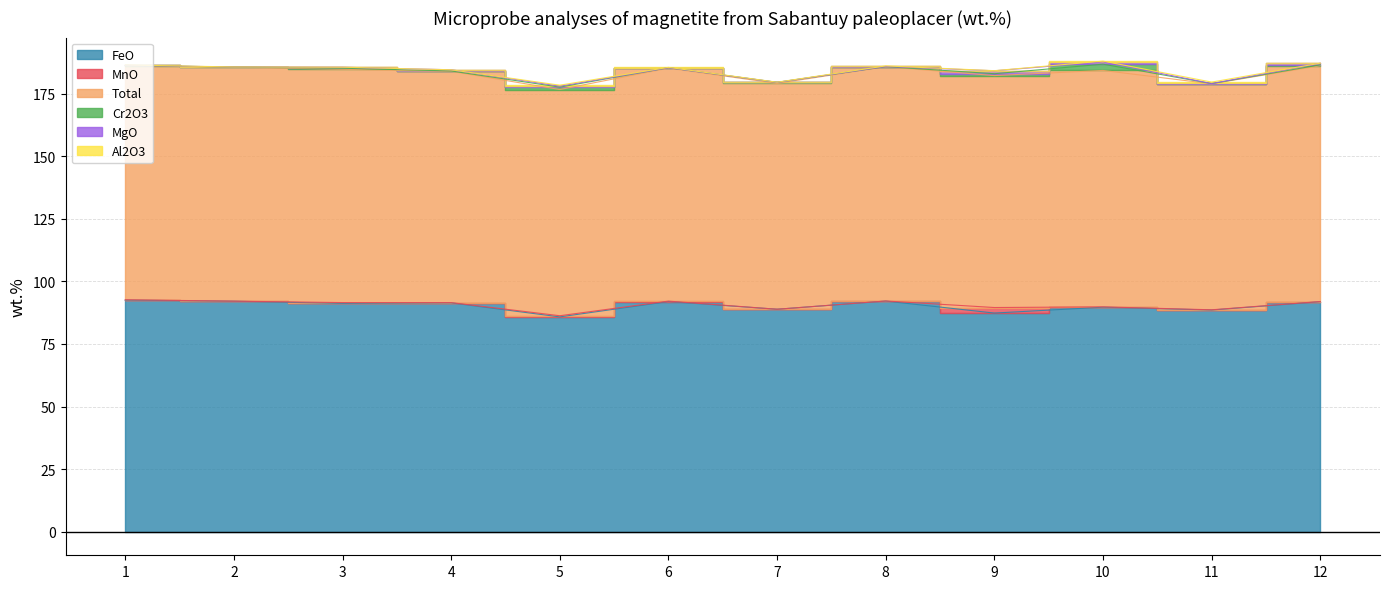

How many interior local peaks does the MgO series have?

2